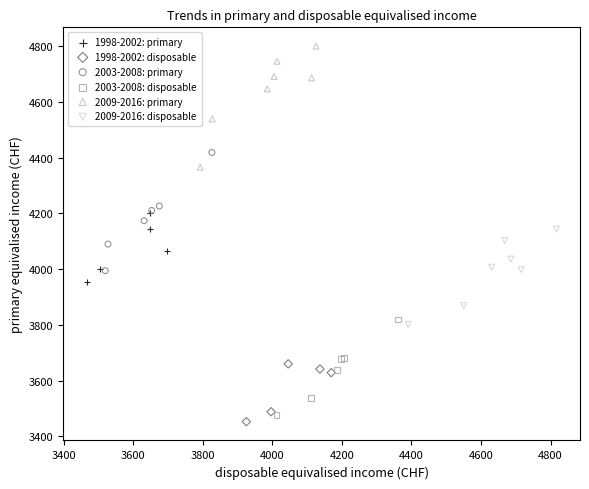

Which series reaches the maximum Y coordinate?

2009-2016: primary